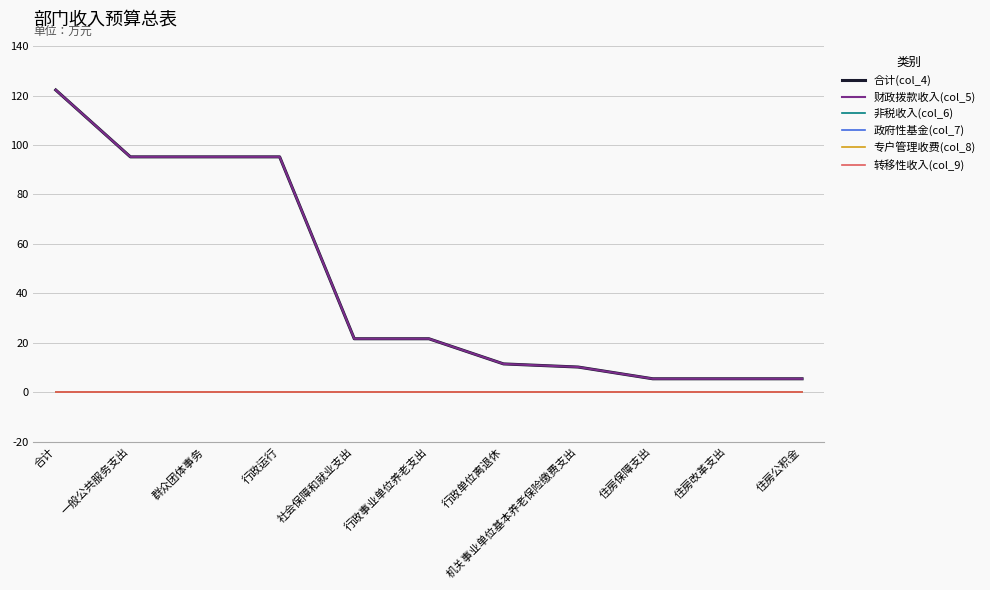

How many lines are shown in the chart?

6